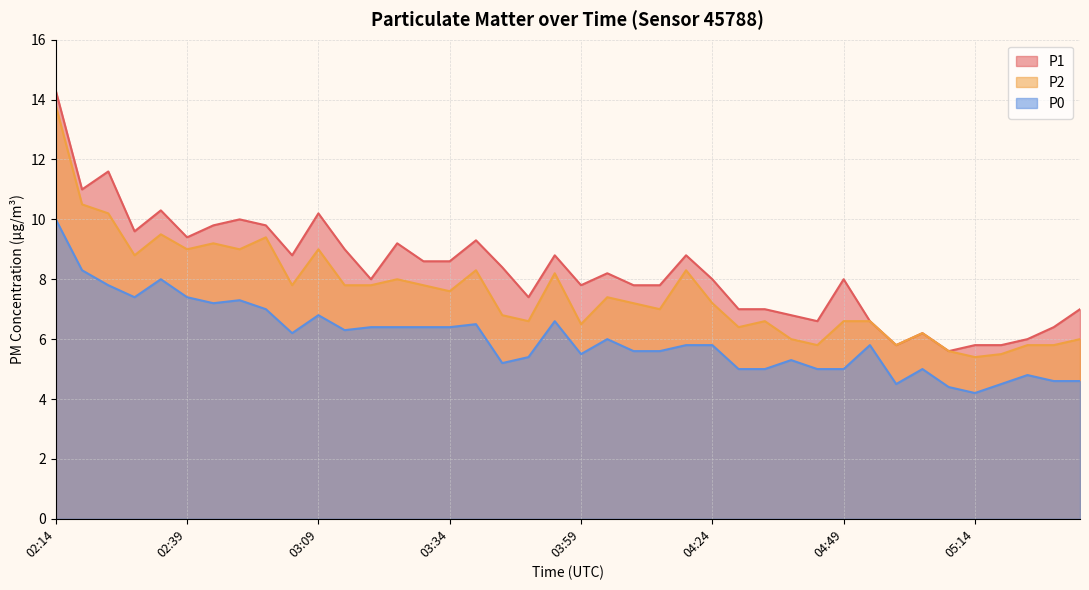

What position from the right is 02:14?

40